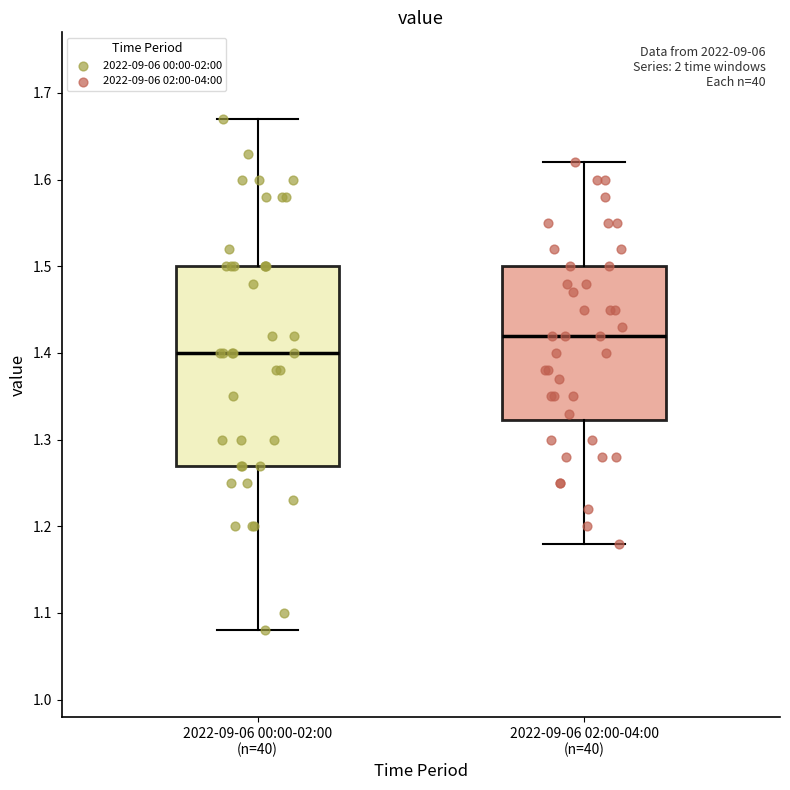

Reading left to right, transcribe this box plot: for each box, give where its median line is, the range the box spans, and where its two whiskers end, as read against the y-axis. The values are not printed on the chart, so give them approximately, as read against the axis.

2022-09-06 00:00-02:00 (n=40): median 1.40, box 1.27 to 1.50, whiskers 1.08 to 1.67
2022-09-06 02:00-04:00 (n=40): median 1.42, box 1.32 to 1.50, whiskers 1.18 to 1.62